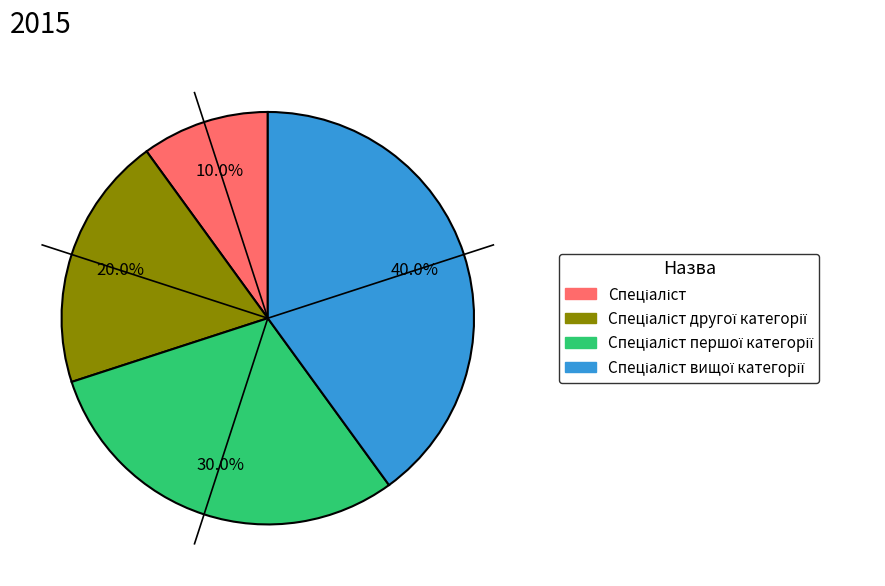

To the nearest percent, what is the average slice percentage?

25%